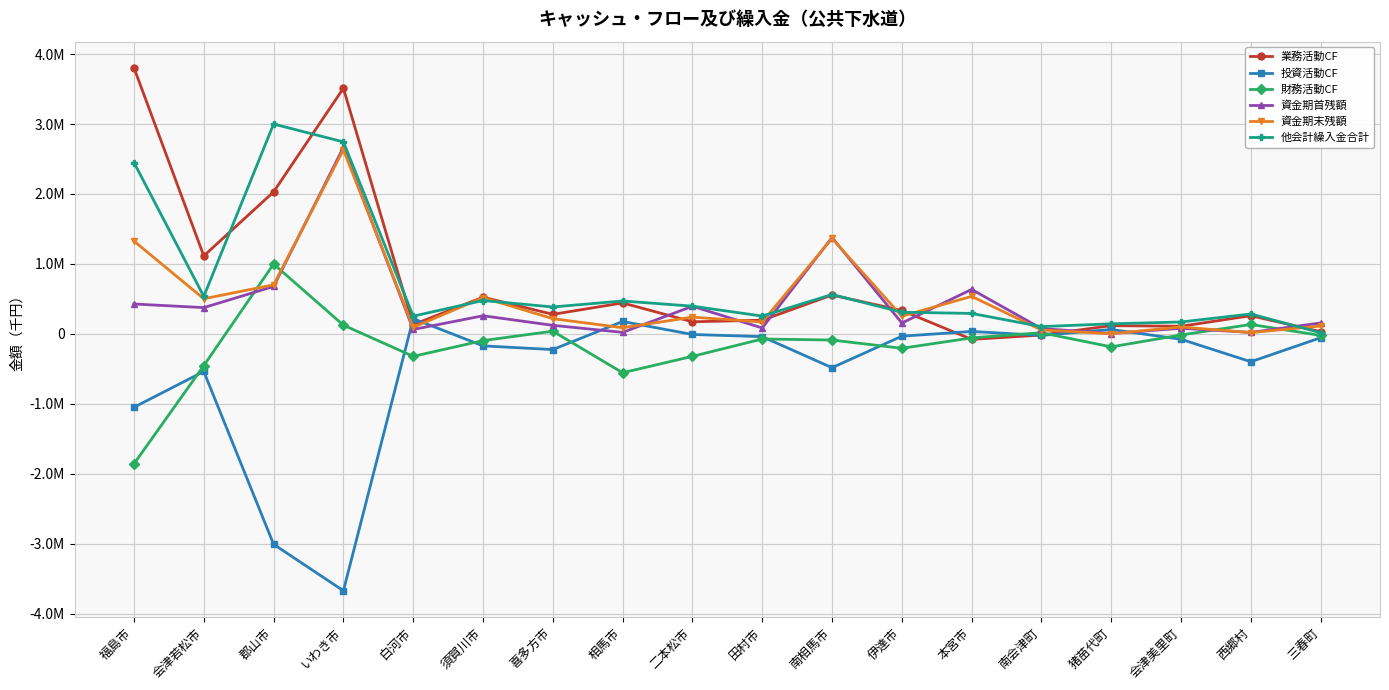

Is it true that 財務活動CF equals -3208608 at 福島市?

False